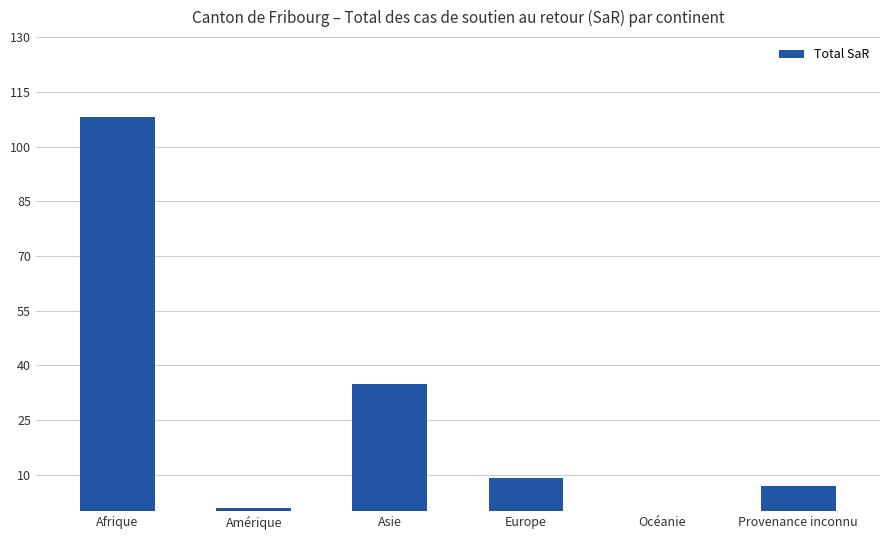

What is the sum of the values at Asie and Provenance inconnu?

42